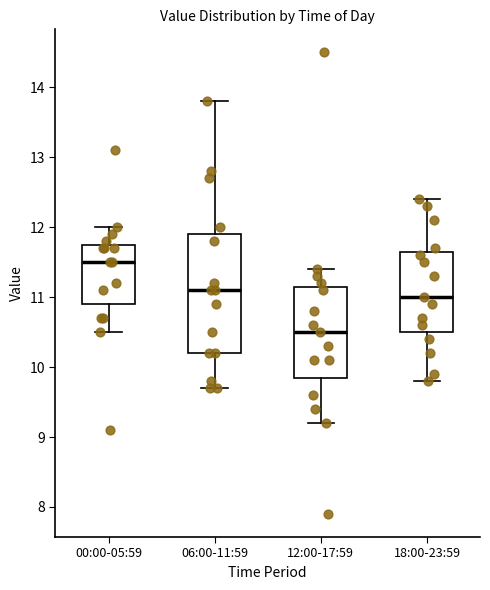

Reading left to right, transcribe this box plot: for each box, give where its median line is, the range the box spans, and where its two whiskers end, as read against the y-axis. The values are not printed on the chart, so give them approximately, as read against the axis.

00:00-05:59: median 11.5, box 10.9 to 11.8, whiskers 10.5 to 12.0
06:00-11:59: median 11.1, box 10.2 to 11.9, whiskers 9.7 to 13.8
12:00-17:59: median 10.5, box 9.9 to 11.2, whiskers 9.2 to 11.4
18:00-23:59: median 11.0, box 10.5 to 11.7, whiskers 9.8 to 12.4